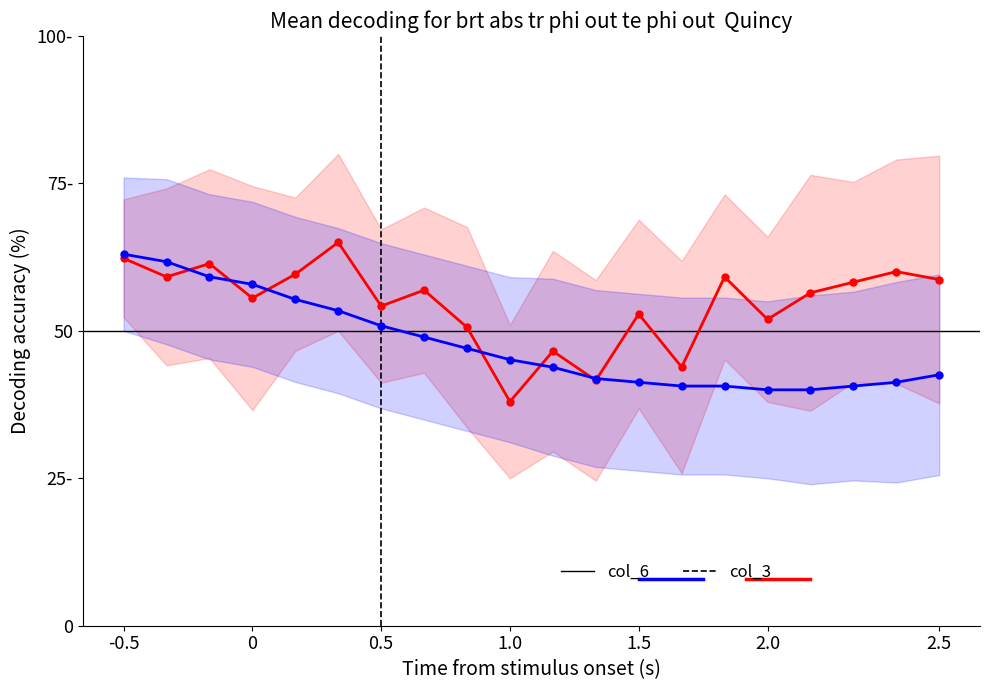

Reading left to right, list all the values displayed in this chart.

col_6: 62.3	59.1	61.4	55.5	59.6	65.0	54.2	56.9	50.6	38.0	46.5	41.6	52.9	43.9	59.1	52.0	56.5	58.2	60.0	58.7
col_3: 63.0	61.7	59.2	57.9	55.3	53.4	50.9	48.9	47.0	45.1	43.8	41.9	41.3	40.6	40.6	40.0	40.0	40.6	41.3	42.6